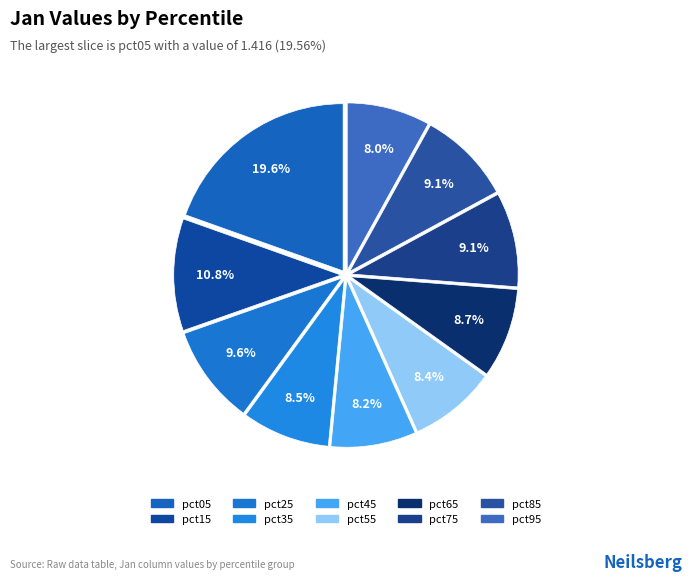

What percentage do pct65 and pct45 together represent?

16.9%